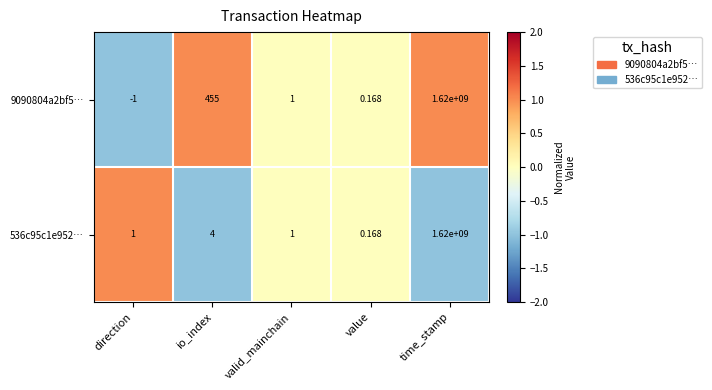

Which category has the highest value across all series?

time_stamp